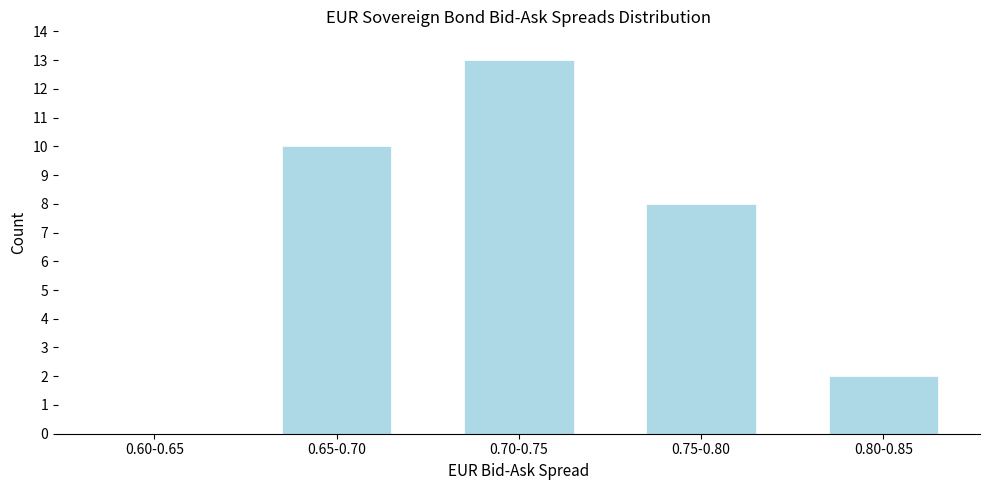

Reading left to right, what are all the values shown in this chart?

0.60-0.65=0	0.65-0.70=10	0.70-0.75=13	0.75-0.80=8	0.80-0.85=2